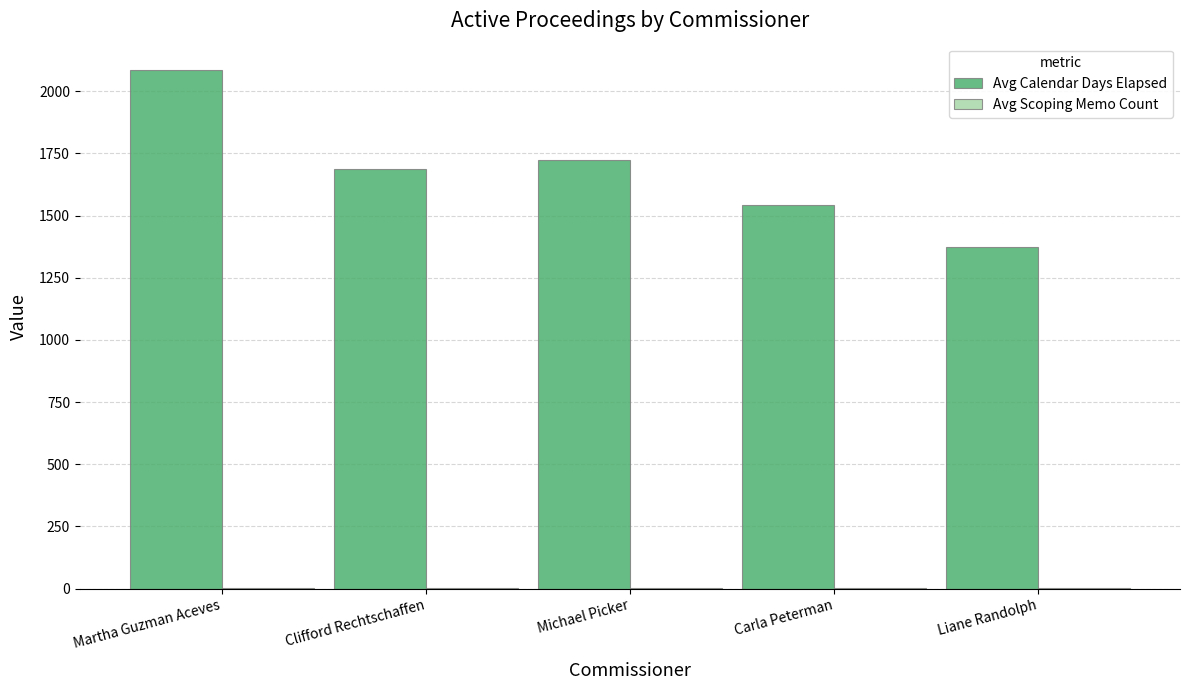

Which label corresponds to the largest value in the chart?

Martha Guzman Aceves